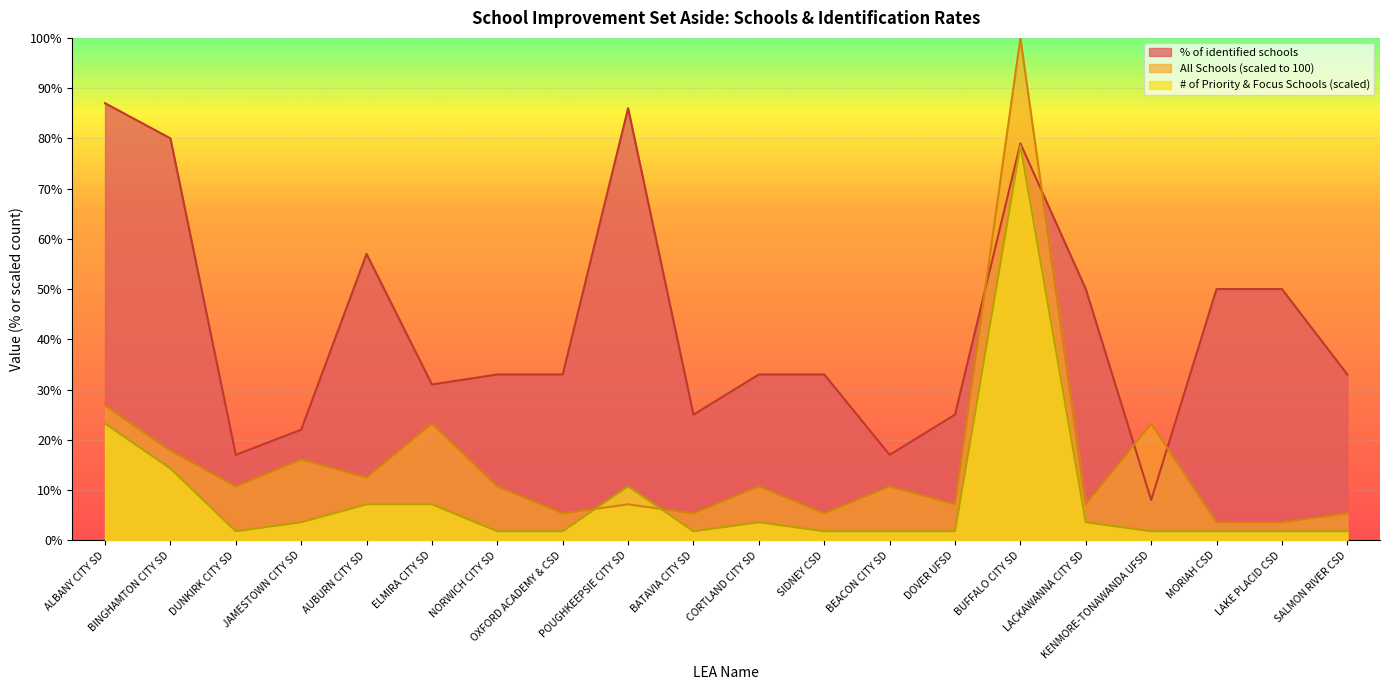

What is the label of the 6th point from the left?

ELMIRA CITY SD